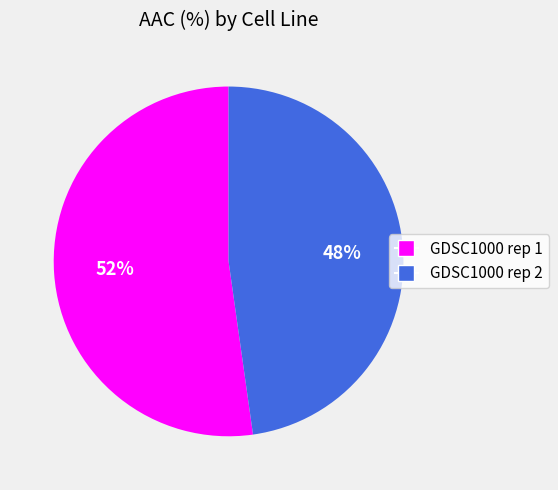

True or false: GDSC1000 rep 1 accounts for 52% of the total.

True